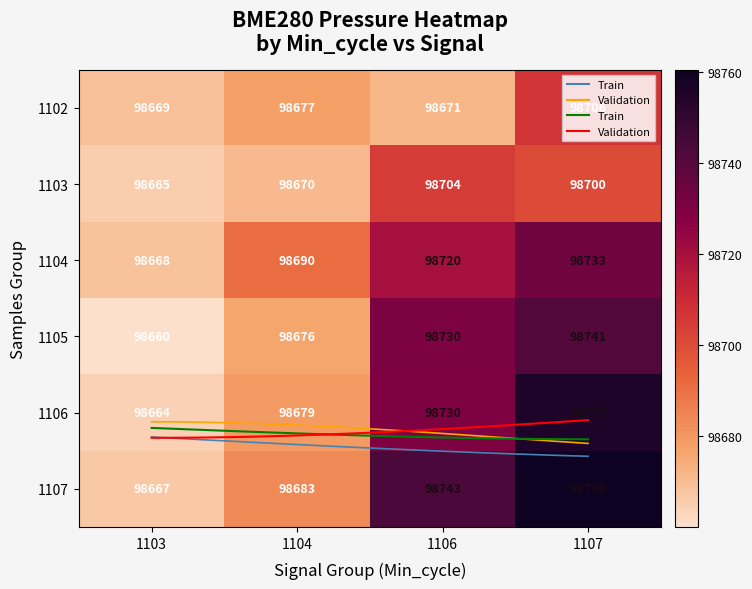

What is the difference between the highest and lowest values at 1104?

19.9